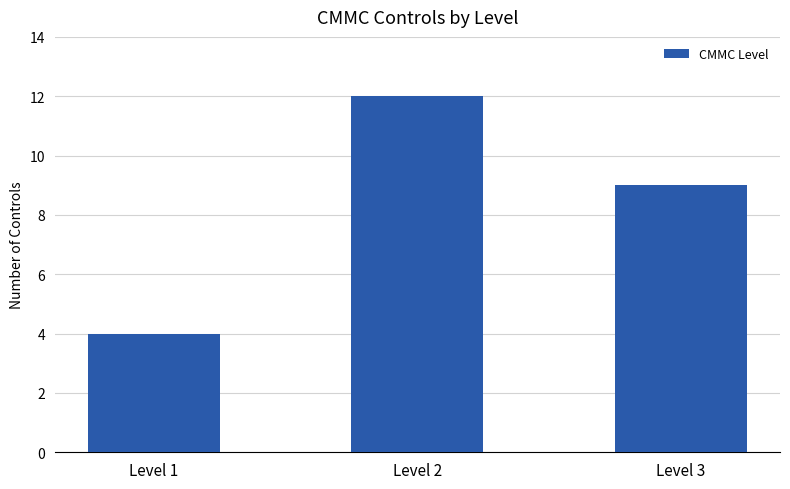

Rank the categories by value from highest to lowest.

Level 2, Level 3, Level 1